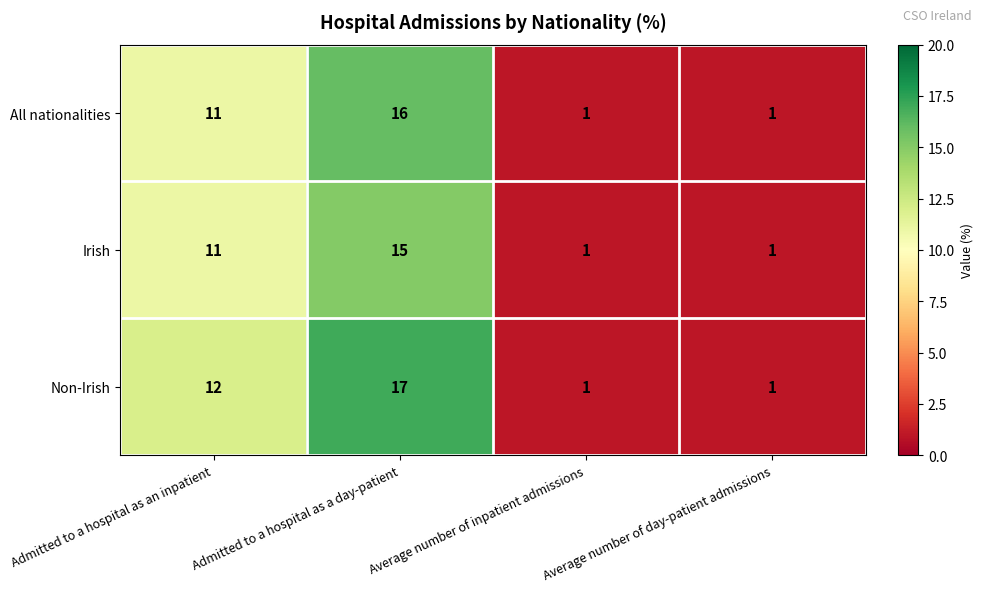

What is the sum of all Non-Irish values?

31